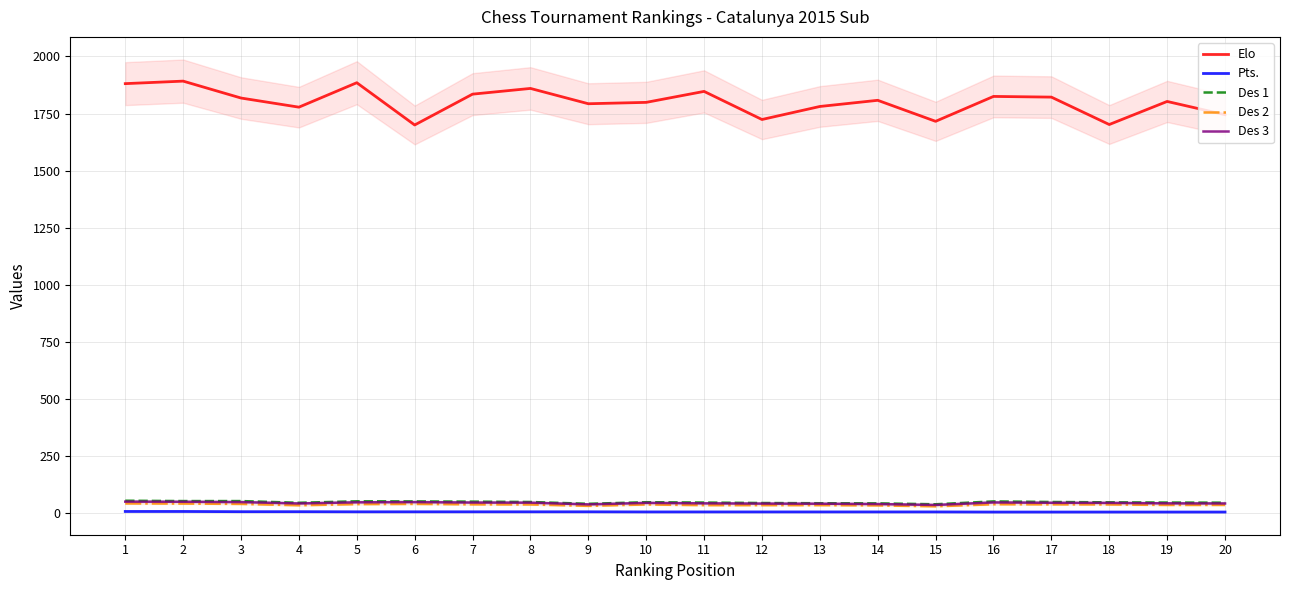

True or false: Des 1 and Des 2 intersect in this chart.

False